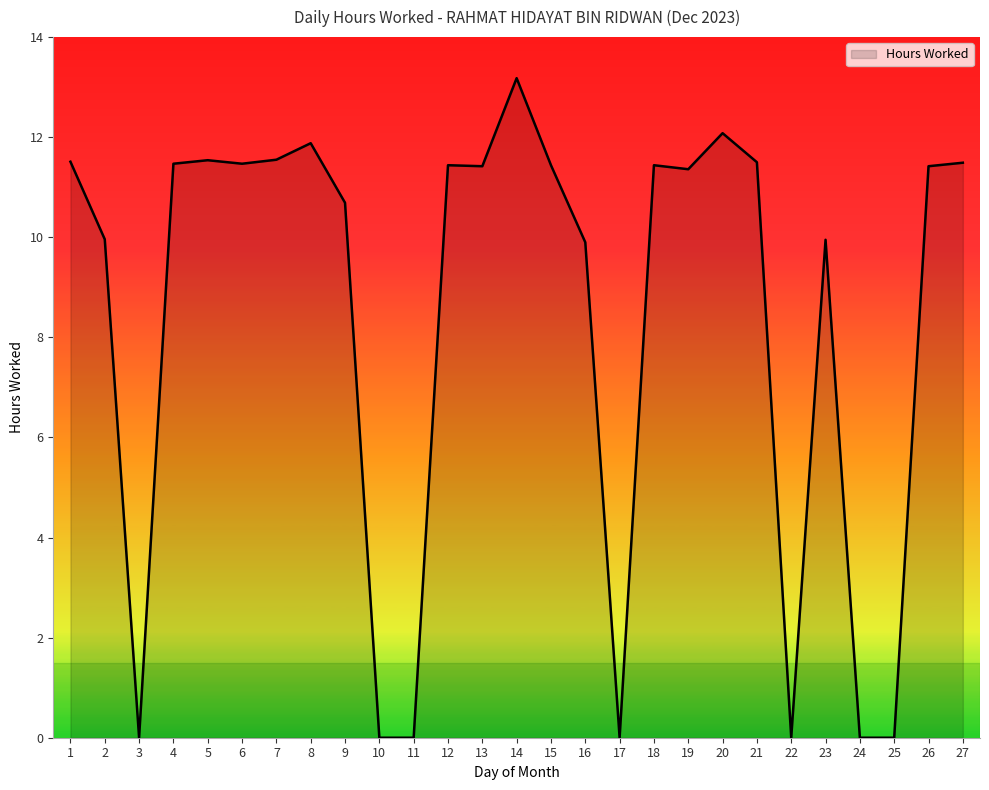

What is the maximum value shown in the chart?

13.2